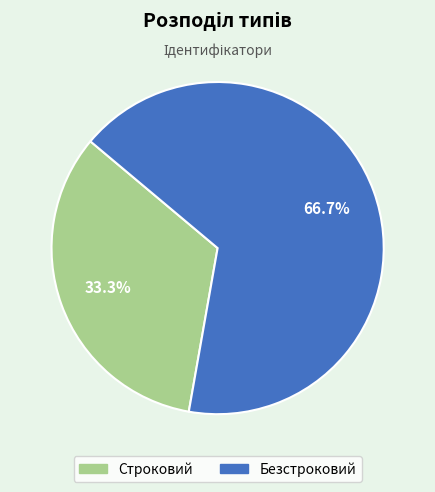

What percentage is NOT represented by Безстроковий?

33.3%